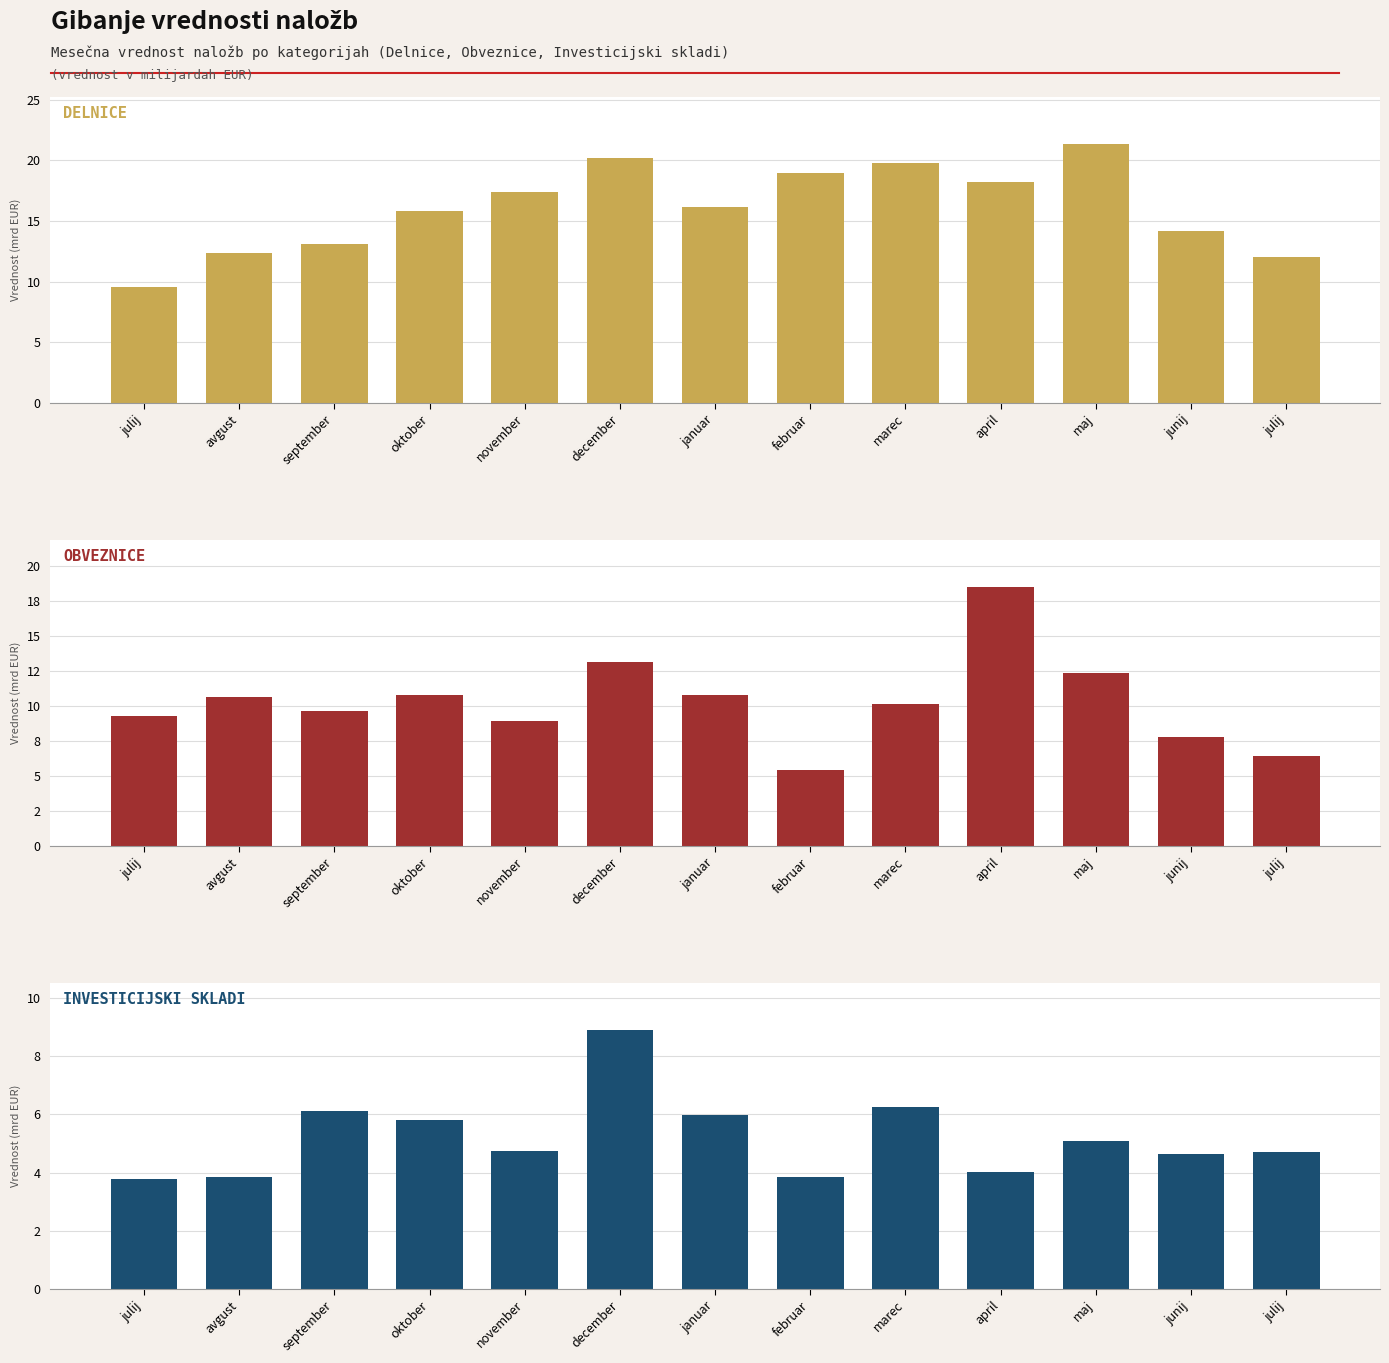

Reading left to right, what are all the values shown in this chart?

Delnice: julij=9590567834.4	avgust=12389190711.3	september=13141318660.6	oktober=15816772642.1	november=17357464466.7	december=20206716475.6	januar=16140126433.6	februar=18956807689.6	marec=19829140048.6	april=18216980068.8	maj=21375564212.7	junij=14163633738.5	julij=12061787612.4
Obveznice: julij=9235787359.1	avgust=10611794909.9	september=9636855458.1	oktober=10739212810.2	november=8886235178.1	december=13124076290.8	januar=10796498090.3	februar=5381291517.7	marec=10128404590.4	april=18483792517.9	maj=12302753397.5	junij=7775169263.9	julij=6408248918.7
Investicijski skladi: julij=3780833932.2	avgust=3851062688.5	september=6113552967.6	oktober=5813047040.0	november=4752516578.2	december=8903239389.0	januar=5974708428.3	februar=3843516919.6	marec=6236421022.8	april=4026300357.5	maj=5093798373.5	junij=4620924722.2	julij=4696174934.7